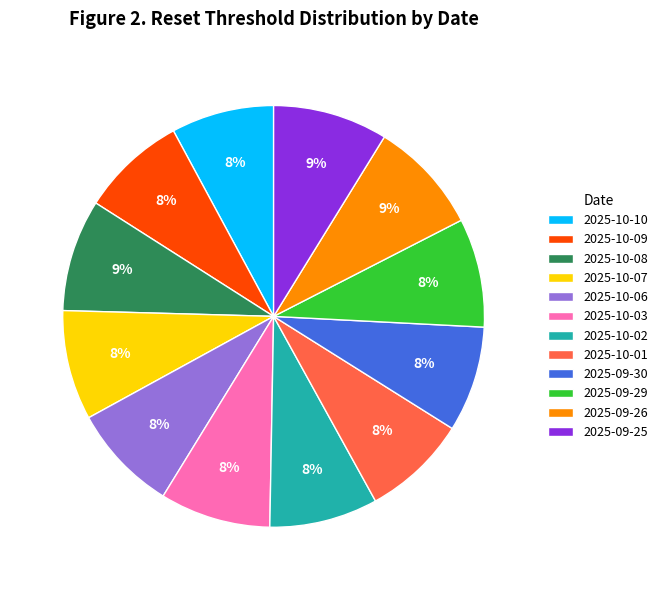

Is the sum of 2025-10-07 and 2025-10-03 greater than half?

No